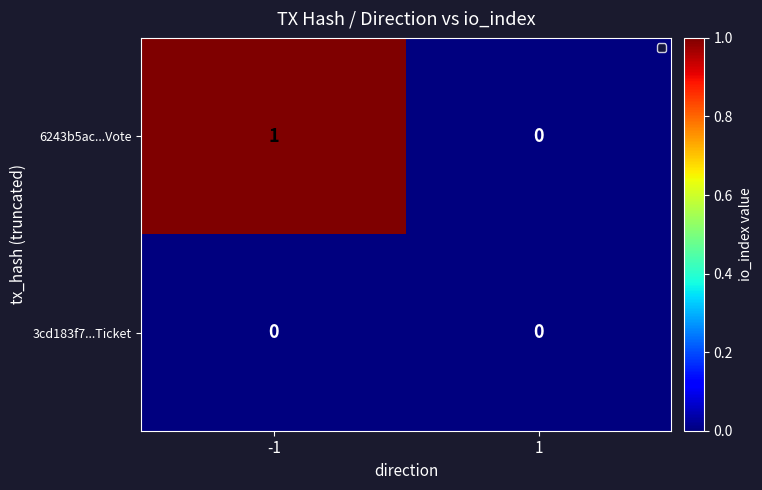

Reading right to left, extract all data points from this chart.

6243b5ac...Vote: 1=0	-1=1
3cd183f7...Ticket: 1=0	-1=0